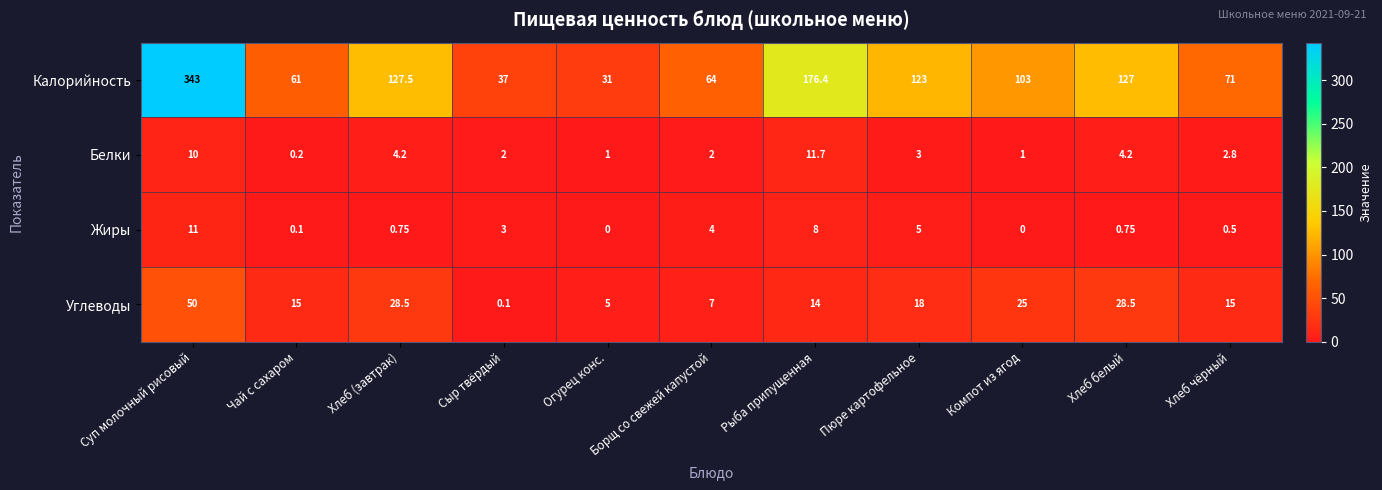

At which category is the sum across all series the highest?

Суп молочный рисовый